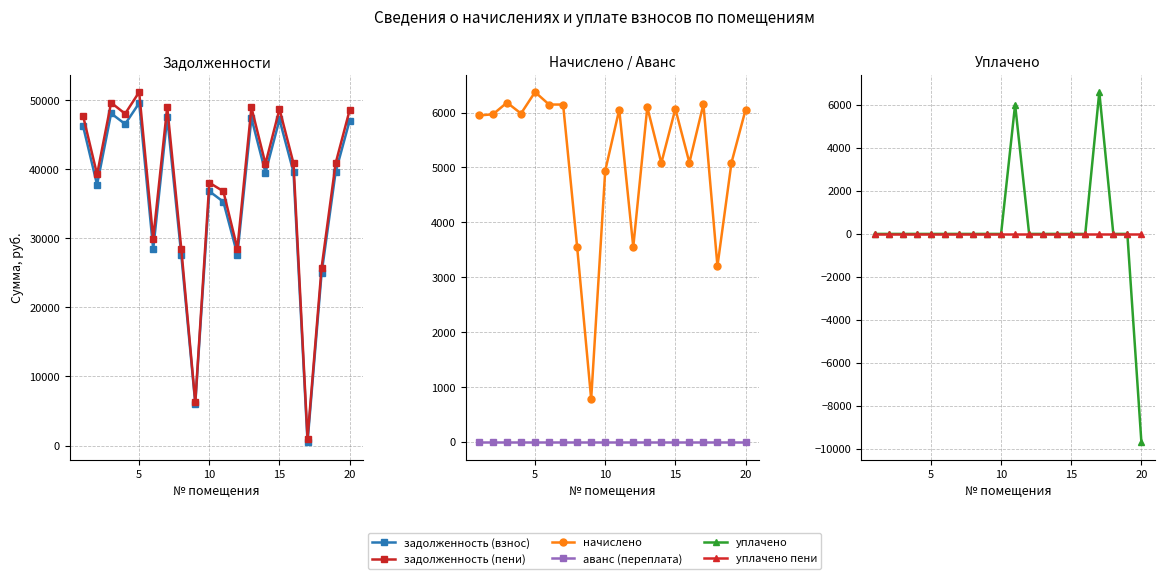

Rank the series by their maximum value, from highest to lowest.

задолженность (пени), задолженность (взнос), уплачено, начислено, аванс (переплата), уплачено пени